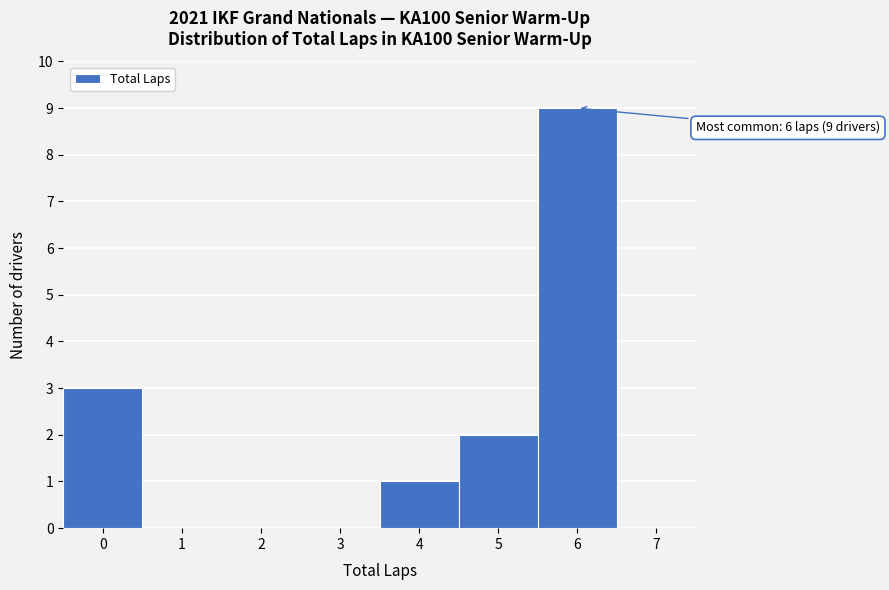

Which range on the x-axis has the tallest bar?

5.5 to 6.5